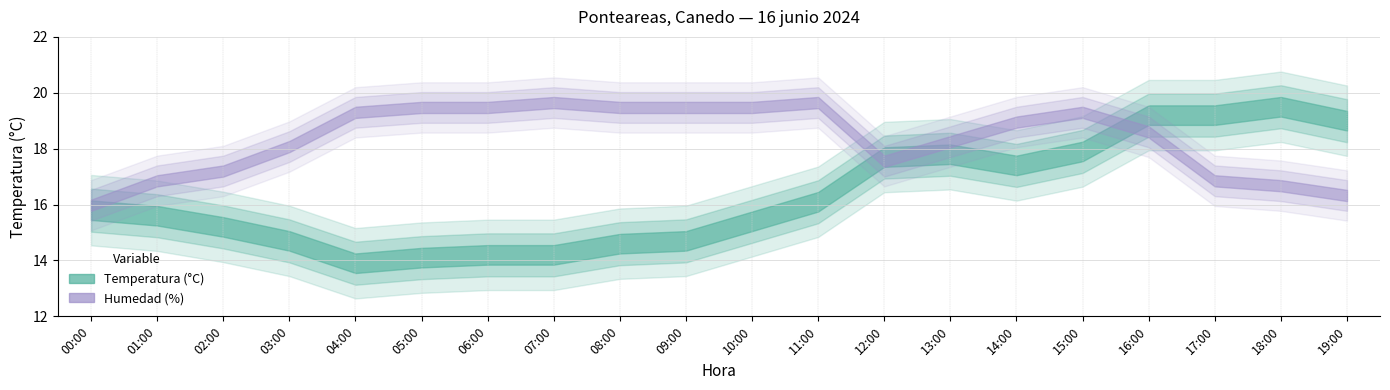

What is the highest value of the Humedad (%) series?

98.0